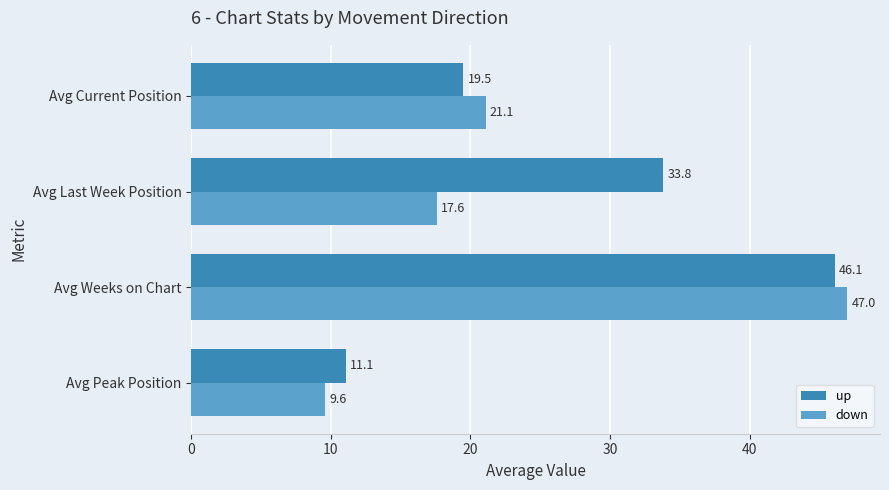

What is the difference between the second highest and minimum values in the up series?

22.7